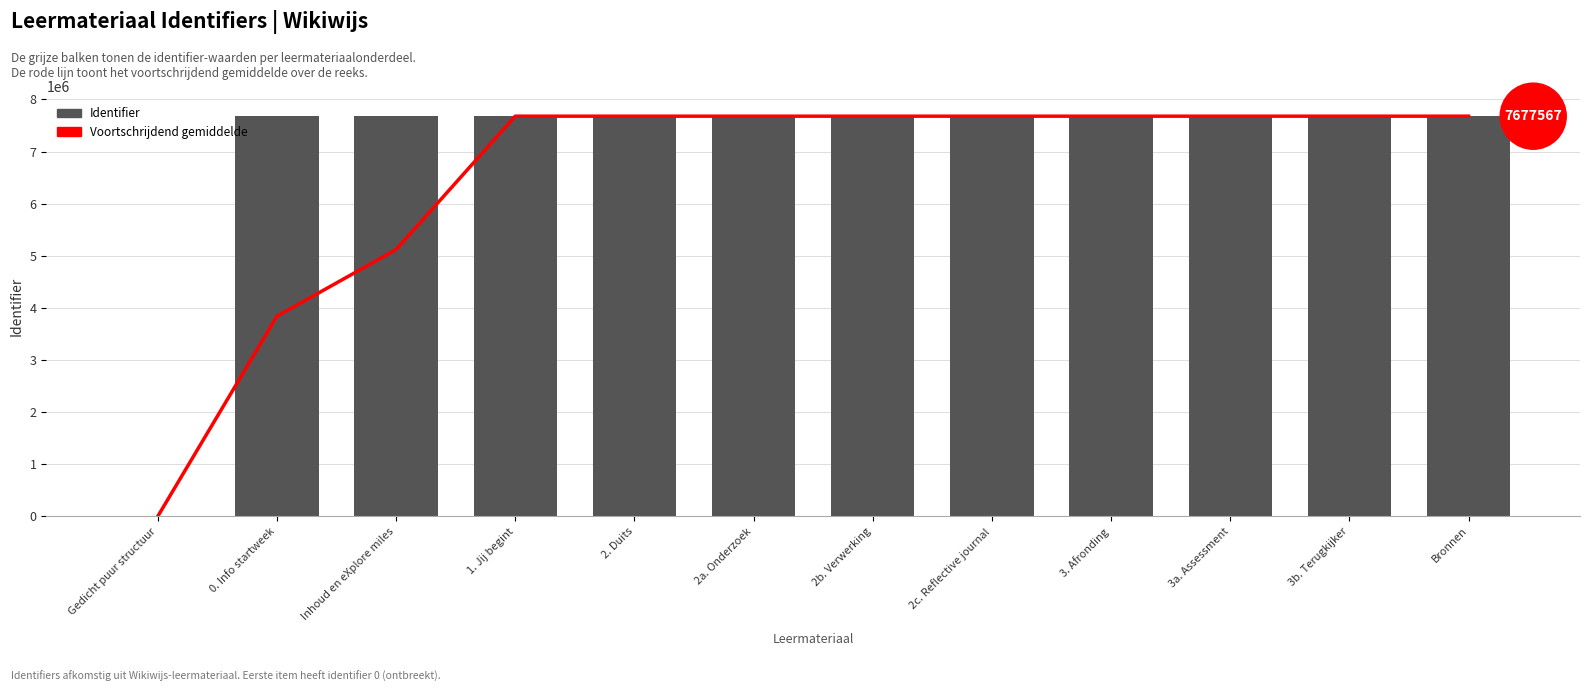

The Identifier series shows 2305579.6 at Gedicht puur structuur. True or false?

False